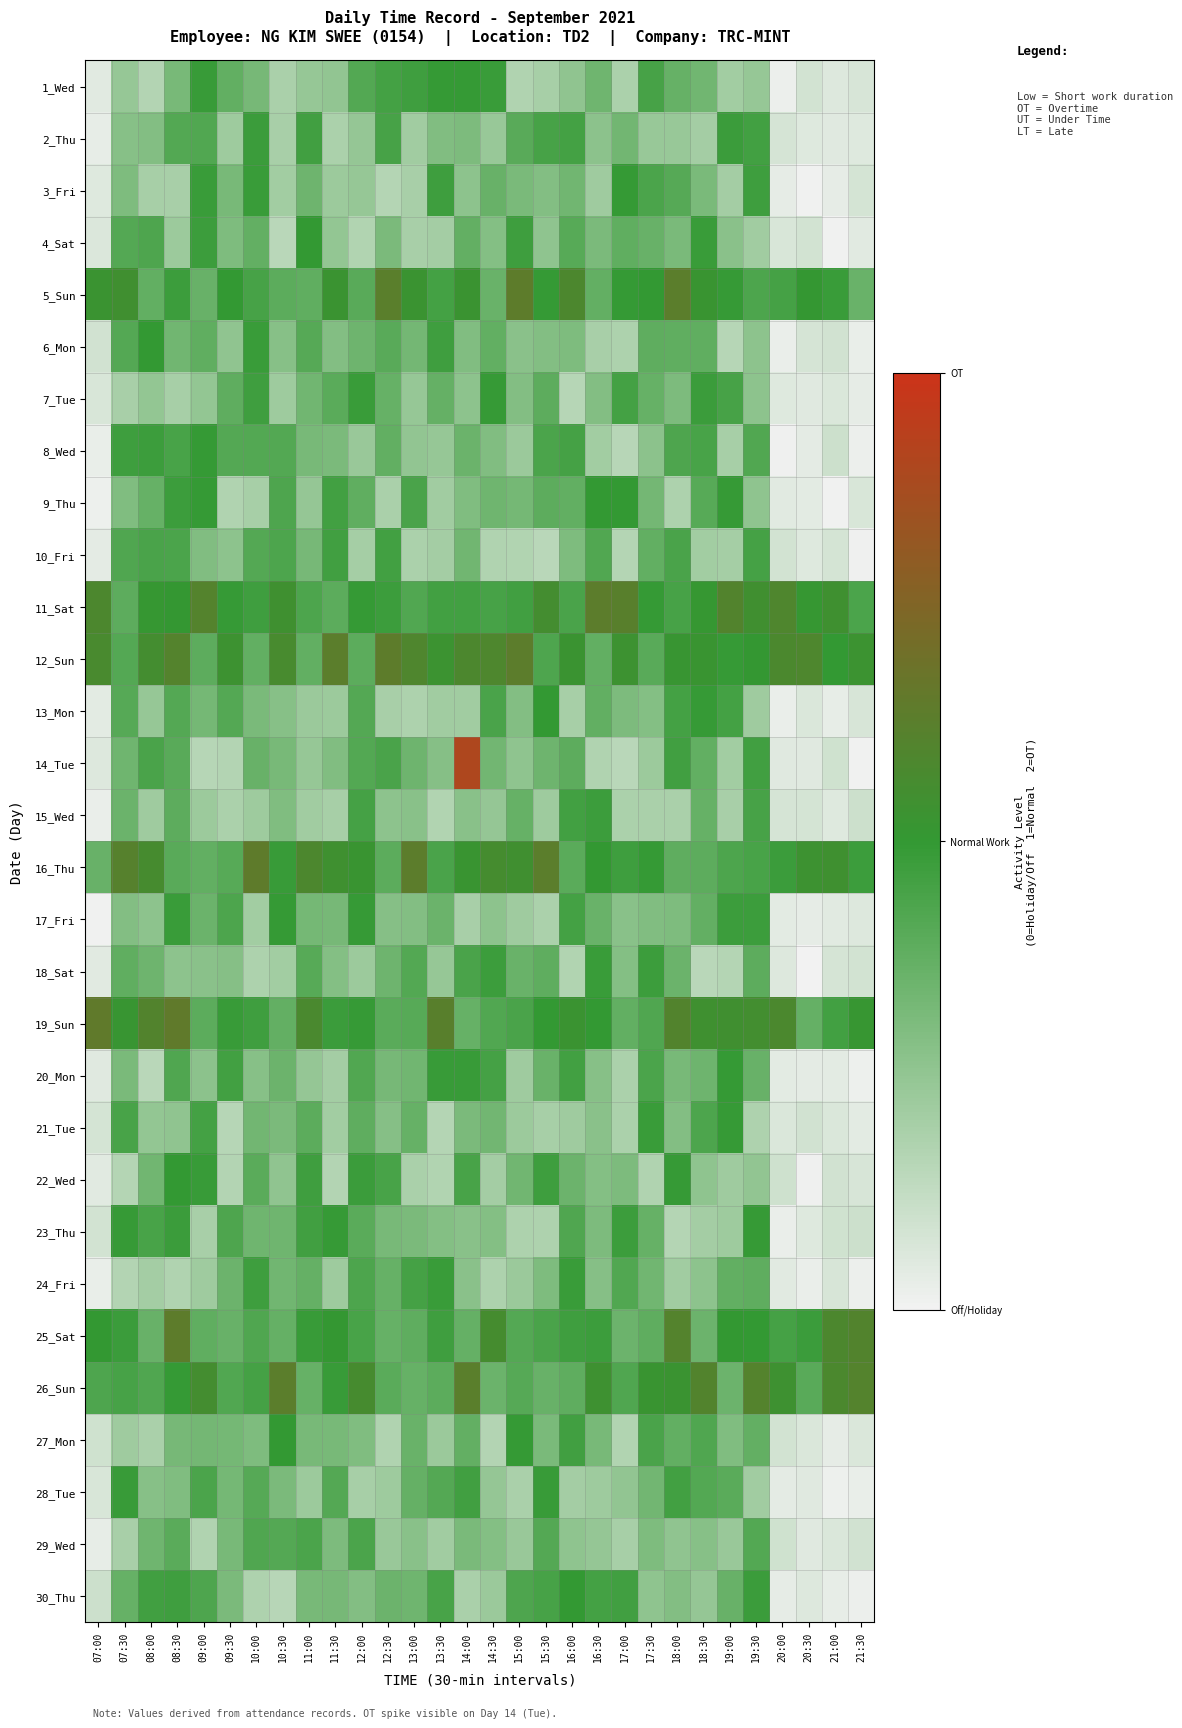

Reading left to right, what are all the values shown in this chart?

1_Wed: 07:00=0.1	07:30=0.5	08:00=0.3	08:30=0.6	09:00=1.0	09:30=0.8	10:00=0.6	10:30=0.4	11:00=0.5	11:30=0.5	12:00=0.8	12:30=0.9	13:00=0.9	13:30=1.0	14:00=1.0	14:30=1.0	15:00=0.4	15:30=0.4	16:00=0.5	16:30=0.7	17:00=0.4	17:30=0.9	18:00=0.7	18:30=0.7	19:00=0.4	19:30=0.5	20:00=0.0	20:30=0.2	21:00=0.1	21:30=0.1
2_Thu: 07:00=0.1	07:30=0.6	08:00=0.6	08:30=0.8	09:00=0.8	09:30=0.4	10:00=1.0	10:30=0.4	11:00=0.9	11:30=0.4	12:00=0.5	12:30=0.9	13:00=0.4	13:30=0.6	14:00=0.6	14:30=0.5	15:00=0.8	15:30=0.9	16:00=0.9	16:30=0.5	17:00=0.7	17:30=0.5	18:00=0.5	18:30=0.4	19:00=1.0	19:30=0.9	20:00=0.2	20:30=0.1	21:00=0.1	21:30=0.1
3_Fri: 07:00=0.1	07:30=0.6	08:00=0.4	08:30=0.4	09:00=1.0	09:30=0.6	10:00=1.0	10:30=0.4	11:00=0.7	11:30=0.4	12:00=0.5	12:30=0.3	13:00=0.4	13:30=0.9	14:00=0.5	14:30=0.7	15:00=0.6	15:30=0.6	16:00=0.7	16:30=0.4	17:00=1.0	17:30=0.9	18:00=0.8	18:30=0.6	19:00=0.4	19:30=0.9	20:00=0.1	20:30=0.0	21:00=0.1	21:30=0.2
4_Sat: 07:00=0.1	07:30=0.8	08:00=0.9	08:30=0.4	09:00=0.9	09:30=0.6	10:00=0.7	10:30=0.3	11:00=1.0	11:30=0.5	12:00=0.3	12:30=0.6	13:00=0.4	13:30=0.4	14:00=0.7	14:30=0.6	15:00=0.9	15:30=0.5	16:00=0.8	16:30=0.6	17:00=0.8	17:30=0.7	18:00=0.6	18:30=1.0	19:00=0.5	19:30=0.4	20:00=0.1	20:30=0.2	21:00=0.0	21:30=0.1
5_Sun: 07:00=1.1	07:30=1.1	08:00=0.8	08:30=0.9	09:00=0.7	09:30=1.0	10:00=0.9	10:30=0.8	11:00=0.8	11:30=1.1	12:00=0.8	12:30=1.3	13:00=1.0	13:30=0.9	14:00=1.1	14:30=0.7	15:00=1.3	15:30=1.0	16:00=1.2	16:30=0.7	17:00=1.0	17:30=1.0	18:00=1.3	18:30=1.0	19:00=1.0	19:30=0.9	20:00=0.9	20:30=1.0	21:00=1.0	21:30=0.7
6_Mon: 07:00=0.2	07:30=0.8	08:00=1.0	08:30=0.7	09:00=0.8	09:30=0.5	10:00=1.0	10:30=0.6	11:00=0.8	11:30=0.6	12:00=0.7	12:30=0.8	13:00=0.7	13:30=0.9	14:00=0.6	14:30=0.8	15:00=0.5	15:30=0.6	16:00=0.6	16:30=0.4	17:00=0.4	17:30=0.8	18:00=0.8	18:30=0.8	19:00=0.3	19:30=0.5	20:00=0.0	20:30=0.2	21:00=0.2	21:30=0.0
7_Tue: 07:00=0.1	07:30=0.4	08:00=0.5	08:30=0.4	09:00=0.5	09:30=0.8	10:00=0.9	10:30=0.4	11:00=0.7	11:30=0.8	12:00=1.0	12:30=0.7	13:00=0.5	13:30=0.7	14:00=0.5	14:30=1.0	15:00=0.6	15:30=0.8	16:00=0.3	16:30=0.6	17:00=0.9	17:30=0.7	18:00=0.6	18:30=1.0	19:00=0.9	19:30=0.5	20:00=0.1	20:30=0.1	21:00=0.1	21:30=0.1
8_Wed: 07:00=0.0	07:30=0.9	08:00=0.9	08:30=0.9	09:00=1.0	09:30=0.8	10:00=0.8	10:30=0.8	11:00=0.6	11:30=0.6	12:00=0.5	12:30=0.8	13:00=0.5	13:30=0.5	14:00=0.7	14:30=0.6	15:00=0.5	15:30=0.9	16:00=0.9	16:30=0.4	17:00=0.3	17:30=0.5	18:00=0.9	18:30=0.9	19:00=0.4	19:30=0.8	20:00=0.0	20:30=0.1	21:00=0.2	21:30=0.0
9_Thu: 07:00=0.0	07:30=0.6	08:00=0.7	08:30=1.0	09:00=1.0	09:30=0.3	10:00=0.4	10:30=0.9	11:00=0.5	11:30=0.9	12:00=0.8	12:30=0.4	13:00=0.9	13:30=0.4	14:00=0.6	14:30=0.7	15:00=0.7	15:30=0.8	16:00=0.8	16:30=1.0	17:00=1.0	17:30=0.7	18:00=0.4	18:30=0.8	19:00=1.0	19:30=0.5	20:00=0.1	20:30=0.1	21:00=0.0	21:30=0.1
10_Fri: 07:00=0.1	07:30=0.9	08:00=0.9	08:30=0.9	09:00=0.6	09:30=0.5	10:00=0.8	10:30=0.9	11:00=0.6	11:30=0.9	12:00=0.4	12:30=0.9	13:00=0.4	13:30=0.4	14:00=0.7	14:30=0.3	15:00=0.3	15:30=0.3	16:00=0.6	16:30=0.8	17:00=0.3	17:30=0.8	18:00=0.9	18:30=0.4	19:00=0.4	19:30=0.9	20:00=0.2	20:30=0.1	21:00=0.2	21:30=0.0
11_Sat: 07:00=1.2	07:30=0.8	08:00=1.0	08:30=1.0	09:00=1.2	09:30=1.0	10:00=0.9	10:30=1.1	11:00=0.9	11:30=0.8	12:00=1.0	12:30=1.0	13:00=0.8	13:30=0.9	14:00=0.9	14:30=0.9	15:00=0.9	15:30=1.1	16:00=0.9	16:30=1.3	17:00=1.2	17:30=1.0	18:00=0.9	18:30=1.0	19:00=1.2	19:30=1.1	20:00=1.2	20:30=1.0	21:00=1.1	21:30=0.9
12_Sun: 07:00=1.1	07:30=0.8	08:00=1.1	08:30=1.2	09:00=0.8	09:30=1.1	10:00=0.8	10:30=1.1	11:00=0.8	11:30=1.3	12:00=0.8	12:30=1.3	13:00=1.2	13:30=1.1	14:00=1.2	14:30=1.2	15:00=1.3	15:30=0.9	16:00=1.1	16:30=0.8	17:00=1.1	17:30=0.8	18:00=1.0	18:30=1.0	19:00=1.0	19:30=1.0	20:00=1.2	20:30=1.2	21:00=1.0	21:30=1.1
13_Mon: 07:00=0.1	07:30=0.8	08:00=0.5	08:30=0.8	09:00=0.7	09:30=0.8	10:00=0.6	10:30=0.6	11:00=0.5	11:30=0.4	12:00=0.8	12:30=0.4	13:00=0.4	13:30=0.4	14:00=0.4	14:30=0.9	15:00=0.6	15:30=1.0	16:00=0.4	16:30=0.8	17:00=0.6	17:30=0.6	18:00=0.9	18:30=1.0	19:00=0.9	19:30=0.4	20:00=0.0	20:30=0.1	21:00=0.1	21:30=0.1
14_Tue: 07:00=0.1	07:30=0.7	08:00=0.9	08:30=0.8	09:00=0.3	09:30=0.3	10:00=0.7	10:30=0.6	11:00=0.5	11:30=0.6	12:00=0.8	12:30=0.9	13:00=0.7	13:30=0.6	14:00=1.8	14:30=0.7	15:00=0.5	15:30=0.7	16:00=0.8	16:30=0.3	17:00=0.3	17:30=0.4	18:00=0.9	18:30=0.8	19:00=0.4	19:30=0.9	20:00=0.1	20:30=0.1	21:00=0.2	21:30=0.0
15_Wed: 07:00=0.0	07:30=0.7	08:00=0.4	08:30=0.8	09:00=0.4	09:30=0.4	10:00=0.4	10:30=0.6	11:00=0.4	11:30=0.4	12:00=0.9	12:30=0.5	13:00=0.6	13:30=0.3	14:00=0.6	14:30=0.5	15:00=0.7	15:30=0.4	16:00=0.9	16:30=1.0	17:00=0.4	17:30=0.4	18:00=0.4	18:30=0.7	19:00=0.4	19:30=0.9	20:00=0.2	20:30=0.2	21:00=0.1	21:30=0.2
16_Thu: 07:00=0.7	07:30=1.2	08:00=1.1	08:30=0.8	09:00=0.8	09:30=0.8	10:00=1.3	10:30=1.0	11:00=1.2	11:30=1.1	12:00=1.0	12:30=0.8	13:00=1.3	13:30=0.9	14:00=1.0	14:30=1.1	15:00=1.1	15:30=1.3	16:00=0.8	16:30=1.0	17:00=0.9	17:30=1.0	18:00=0.8	18:30=0.8	19:00=0.9	19:30=0.9	20:00=1.0	20:30=1.1	21:00=1.1	21:30=0.9
17_Fri: 07:00=0.0	07:30=0.6	08:00=0.5	08:30=1.0	09:00=0.7	09:30=0.9	10:00=0.4	10:30=1.0	11:00=0.6	11:30=0.6	12:00=1.0	12:30=0.6	13:00=0.6	13:30=0.7	14:00=0.4	14:30=0.5	15:00=0.4	15:30=0.4	16:00=0.9	16:30=0.7	17:00=0.6	17:30=0.6	18:00=0.6	18:30=0.7	19:00=0.9	19:30=1.0	20:00=0.1	20:30=0.1	21:00=0.1	21:30=0.1
18_Sat: 07:00=0.1	07:30=0.8	08:00=0.7	08:30=0.5	09:00=0.5	09:30=0.6	10:00=0.4	10:30=0.4	11:00=0.8	11:30=0.6	12:00=0.5	12:30=0.7	13:00=0.8	13:30=0.5	14:00=0.9	14:30=0.9	15:00=0.7	15:30=0.8	16:00=0.3	16:30=1.0	17:00=0.6	17:30=0.9	18:00=0.7	18:30=0.3	19:00=0.3	19:30=0.8	20:00=0.1	20:30=0.0	21:00=0.1	21:30=0.2
19_Sun: 07:00=1.3	07:30=1.0	08:00=1.2	08:30=1.3	09:00=0.8	09:30=1.0	10:00=0.9	10:30=0.7	11:00=1.2	11:30=1.0	12:00=1.0	12:30=0.8	13:00=0.8	13:30=1.2	14:00=0.7	14:30=0.8	15:00=0.9	15:30=1.0	16:00=1.1	16:30=1.0	17:00=0.8	17:30=0.8	18:00=1.2	18:30=1.1	19:00=1.1	19:30=1.1	20:00=1.2	20:30=0.7	21:00=0.9	21:30=1.0
20_Mon: 07:00=0.1	07:30=0.6	08:00=0.3	08:30=0.9	09:00=0.5	09:30=0.9	10:00=0.6	10:30=0.7	11:00=0.5	11:30=0.4	12:00=0.8	12:30=0.6	13:00=0.7	13:30=1.0	14:00=1.0	14:30=0.9	15:00=0.4	15:30=0.7	16:00=0.9	16:30=0.6	17:00=0.4	17:30=0.9	18:00=0.6	18:30=0.7	19:00=1.0	19:30=0.7	20:00=0.1	20:30=0.1	21:00=0.1	21:30=0.0
21_Tue: 07:00=0.2	07:30=0.9	08:00=0.5	08:30=0.5	09:00=0.9	09:30=0.3	10:00=0.7	10:30=0.6	11:00=0.8	11:30=0.4	12:00=0.8	12:30=0.6	13:00=0.7	13:30=0.3	14:00=0.6	14:30=0.7	15:00=0.5	15:30=0.4	16:00=0.4	16:30=0.5	17:00=0.4	17:30=1.0	18:00=0.6	18:30=0.9	19:00=1.0	19:30=0.4	20:00=0.1	20:30=0.2	21:00=0.1	21:30=0.1
22_Wed: 07:00=0.1	07:30=0.3	08:00=0.7	08:30=1.0	09:00=1.0	09:30=0.3	10:00=0.8	10:30=0.5	11:00=0.9	11:30=0.3	12:00=1.0	12:30=0.9	13:00=0.4	13:30=0.3	14:00=0.9	14:30=0.4	15:00=0.7	15:30=0.9	16:00=0.7	16:30=0.6	17:00=0.6	17:30=0.3	18:00=1.0	18:30=0.5	19:00=0.4	19:30=0.5	20:00=0.2	20:30=0.0	21:00=0.2	21:30=0.1
23_Thu: 07:00=0.2	07:30=1.0	08:00=0.9	08:30=1.0	09:00=0.4	09:30=0.9	10:00=0.7	10:30=0.7	11:00=0.9	11:30=1.0	12:00=0.8	12:30=0.6	13:00=0.6	13:30=0.6	14:00=0.6	14:30=0.6	15:00=0.4	15:30=0.4	16:00=0.8	16:30=0.6	17:00=1.0	17:30=0.7	18:00=0.3	18:30=0.4	19:00=0.4	19:30=1.0	20:00=0.0	20:30=0.1	21:00=0.2	21:30=0.2
24_Fri: 07:00=0.0	07:30=0.3	08:00=0.4	08:30=0.3	09:00=0.4	09:30=0.7	10:00=0.9	10:30=0.7	11:00=0.7	11:30=0.4	12:00=0.9	12:30=0.7	13:00=0.9	13:30=1.0	14:00=0.5	14:30=0.4	15:00=0.5	15:30=0.6	16:00=1.0	16:30=0.6	17:00=0.8	17:30=0.7	18:00=0.4	18:30=0.5	19:00=0.8	19:30=0.8	20:00=0.1	20:30=0.0	21:00=0.1	21:30=0.0
25_Sat: 07:00=1.0	07:30=1.0	08:00=0.7	08:30=1.3	09:00=0.8	09:30=0.7	10:00=0.8	10:30=0.7	11:00=1.0	11:30=1.0	12:00=0.9	12:30=0.7	13:00=0.8	13:30=0.9	14:00=0.7	14:30=1.1	15:00=0.8	15:30=0.9	16:00=0.9	16:30=0.9	17:00=0.7	17:30=0.8	18:00=1.2	18:30=0.7	19:00=1.0	19:30=1.0	20:00=0.9	20:30=1.0	21:00=1.2	21:30=1.2
26_Sun: 07:00=0.9	07:30=0.9	08:00=0.8	08:30=1.0	09:00=1.1	09:30=0.8	10:00=0.9	10:30=1.3	11:00=0.7	11:30=1.0	12:00=1.1	12:30=0.8	13:00=0.7	13:30=0.8	14:00=1.3	14:30=0.7	15:00=0.8	15:30=0.7	16:00=0.8	16:30=1.1	17:00=0.8	17:30=1.0	18:00=1.1	18:30=1.2	19:00=0.7	19:30=1.2	20:00=1.1	20:30=0.8	21:00=1.2	21:30=1.2
27_Mon: 07:00=0.2	07:30=0.4	08:00=0.4	08:30=0.6	09:00=0.7	09:30=0.7	10:00=0.6	10:30=1.0	11:00=0.6	11:30=0.6	12:00=0.6	12:30=0.3	13:00=0.7	13:30=0.5	14:00=0.7	14:30=0.3	15:00=1.0	15:30=0.6	16:00=0.9	16:30=0.6	17:00=0.3	17:30=0.9	18:00=0.8	18:30=0.8	19:00=0.6	19:30=0.7	20:00=0.2	20:30=0.1	21:00=0.1	21:30=0.1
28_Tue: 07:00=0.1	07:30=1.0	08:00=0.6	08:30=0.6	09:00=0.9	09:30=0.7	10:00=0.8	10:30=0.6	11:00=0.5	11:30=0.8	12:00=0.4	12:30=0.4	13:00=0.7	13:30=0.8	14:00=0.9	14:30=0.5	15:00=0.4	15:30=1.0	16:00=0.4	16:30=0.4	17:00=0.5	17:30=0.7	18:00=0.9	18:30=0.8	19:00=0.8	19:30=0.4	20:00=0.1	20:30=0.1	21:00=0.0	21:30=0.1
29_Wed: 07:00=0.1	07:30=0.4	08:00=0.7	08:30=0.8	09:00=0.3	09:30=0.6	10:00=0.8	10:30=0.8	11:00=0.9	11:30=0.6	12:00=0.9	12:30=0.5	13:00=0.6	13:30=0.4	14:00=0.6	14:30=0.6	15:00=0.5	15:30=0.8	16:00=0.5	16:30=0.5	17:00=0.4	17:30=0.6	18:00=0.5	18:30=0.6	19:00=0.5	19:30=0.8	20:00=0.2	20:30=0.1	21:00=0.1	21:30=0.2
30_Thu: 07:00=0.2	07:30=0.7	08:00=0.9	08:30=0.9	09:00=0.9	09:30=0.6	10:00=0.4	10:30=0.3	11:00=0.6	11:30=0.6	12:00=0.6	12:30=0.7	13:00=0.7	13:30=0.9	14:00=0.4	14:30=0.5	15:00=0.9	15:30=0.9	16:00=1.0	16:30=0.9	17:00=0.9	17:30=0.5	18:00=0.6	18:30=0.5	19:00=0.7	19:30=1.0	20:00=0.1	20:30=0.1	21:00=0.1	21:30=0.0